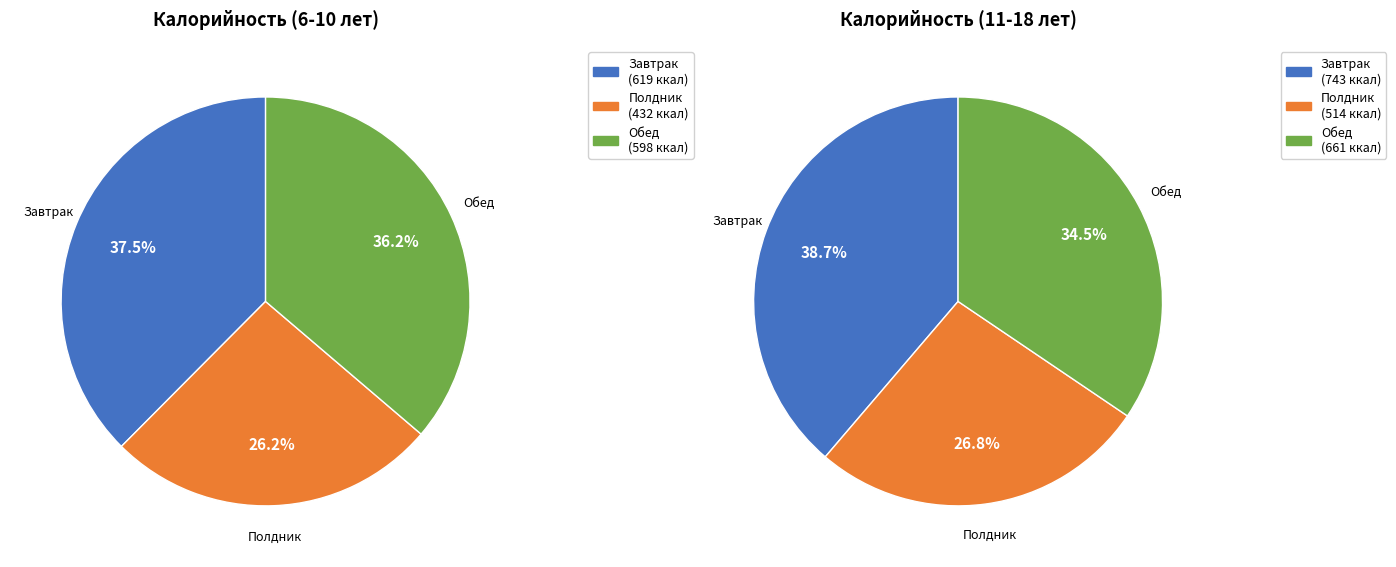

Which category has the smallest portion of the pie?

Полдник (6-10 лет)